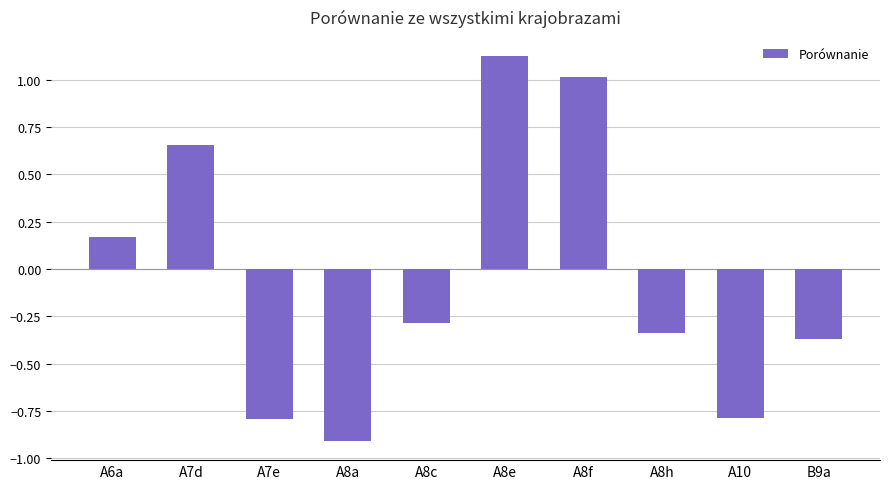

How many distinct data groups are displayed?

1